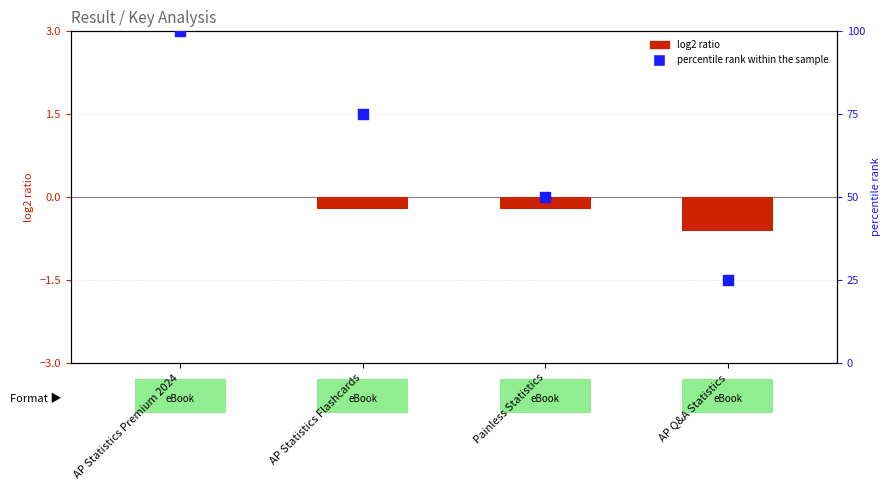

Which series has the largest total across all categories?

percentile rank within the sample